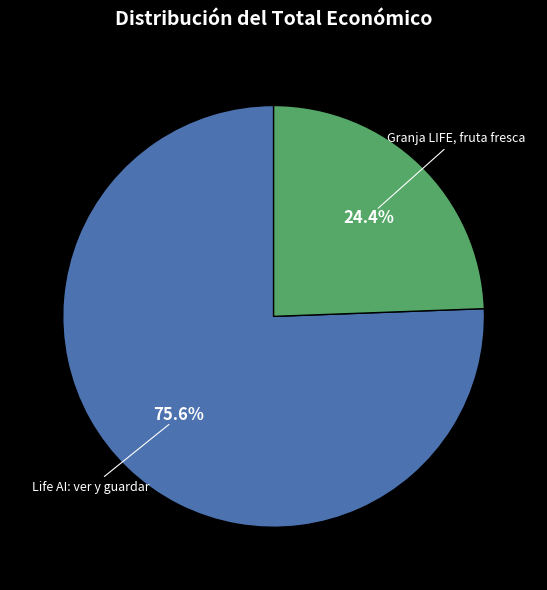

Do Granja LIFE, fruta fresca and Life AI: ver y guardar together represent more than half of the pie?

Yes